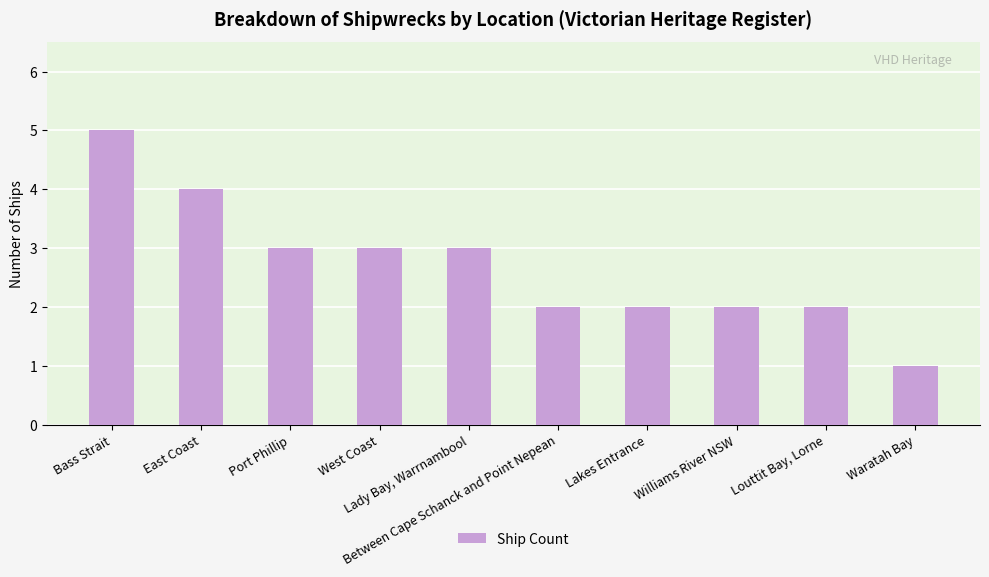

What is the greatest value displayed?

5